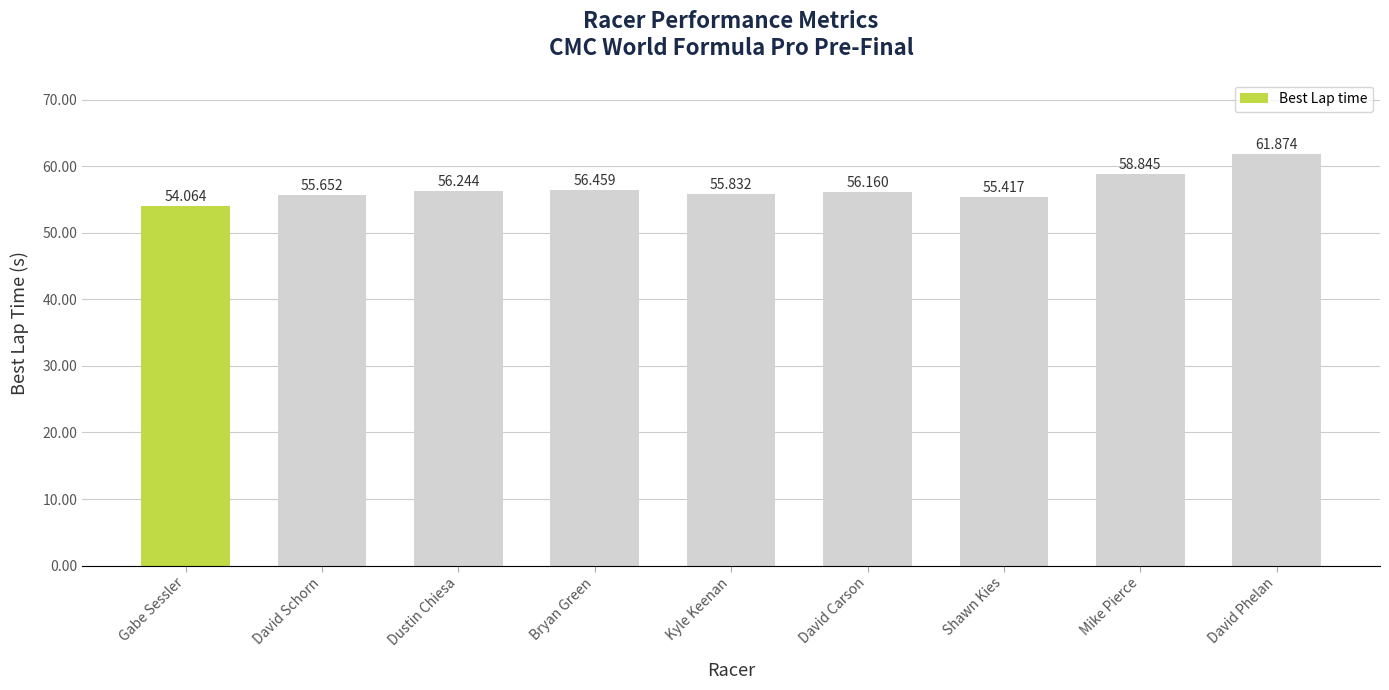

List the labels in order of value, largest first.

David Phelan, Mike Pierce, Bryan Green, Dustin Chiesa, David Carson, Kyle Keenan, David Schorn, Shawn Kies, Gabe Sessler